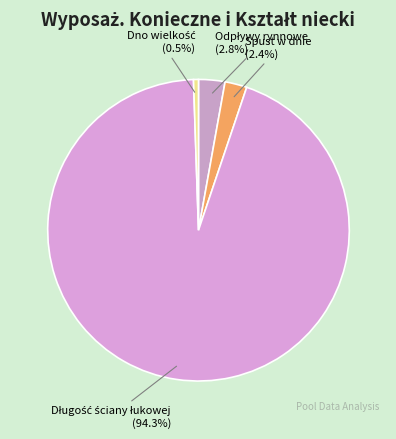

Is there a majority slice in this chart?

Yes